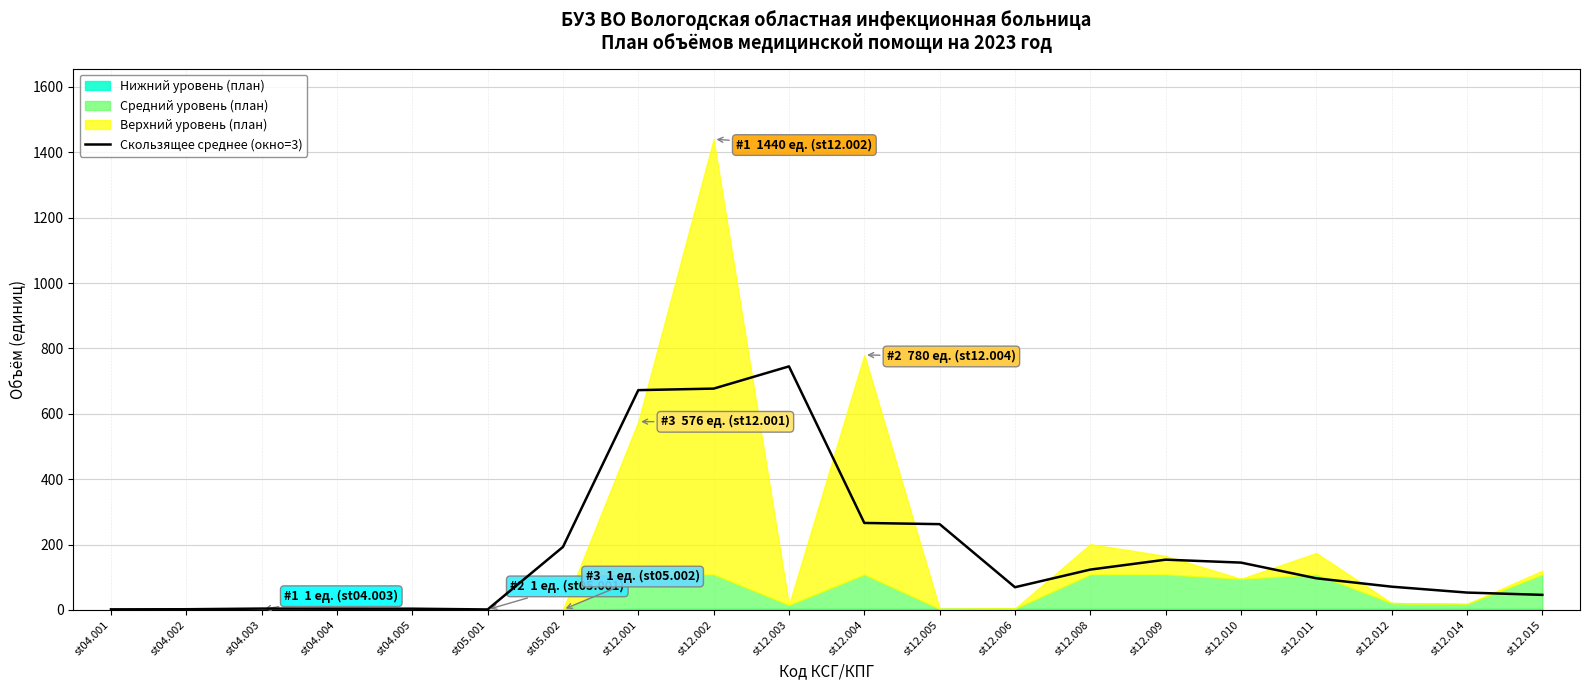

Approximately how many times larger is the value at st12.008 compared to st04.003?

30.8